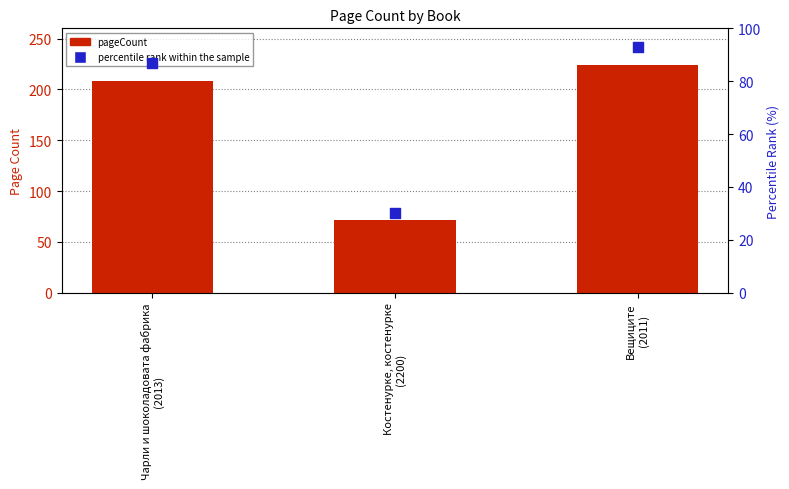

At which category is the sum across all series the highest?

Вещиците
(2011)